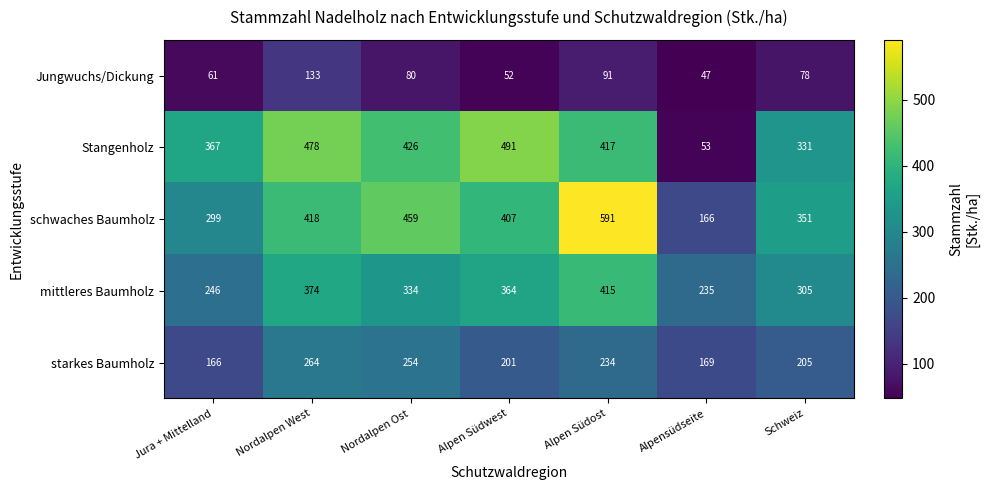

How many series are shown in this chart?

5